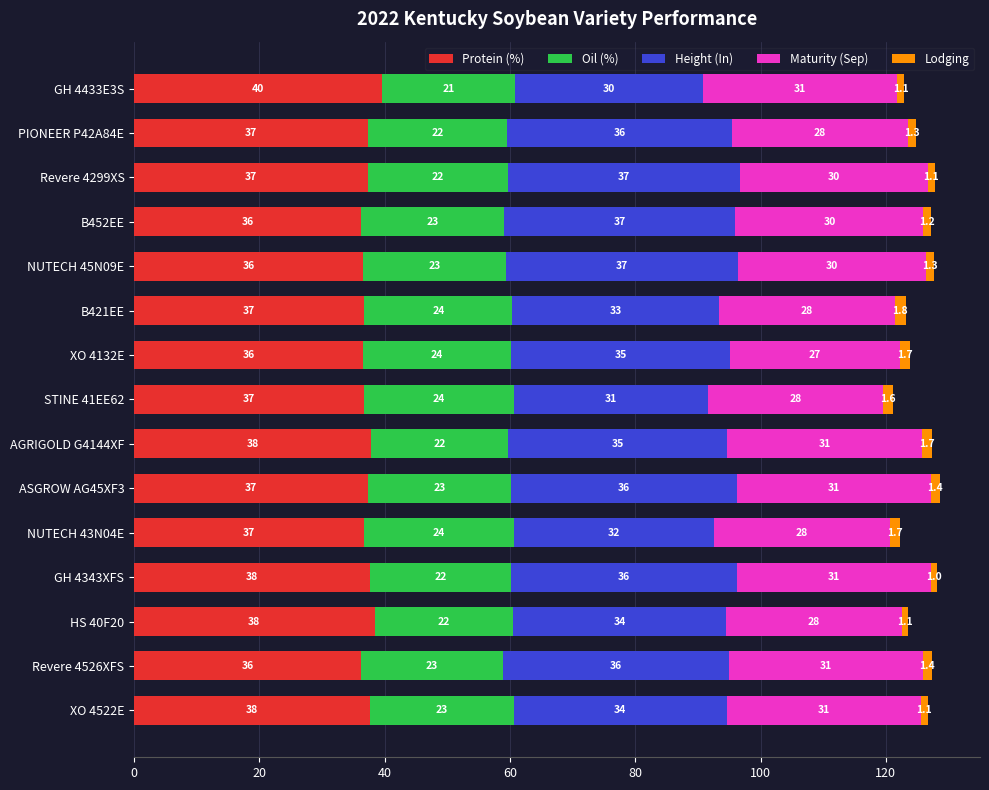

What is the minimum value for Protein (%)?

36.2